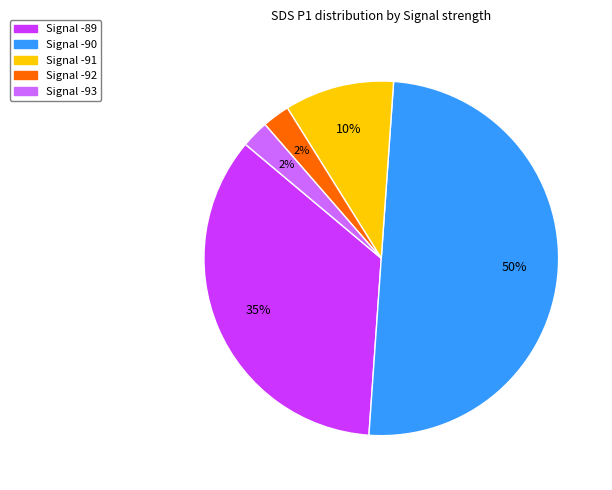

To the nearest percent, what is the difference between the largest and smallest slice percentages?

48%